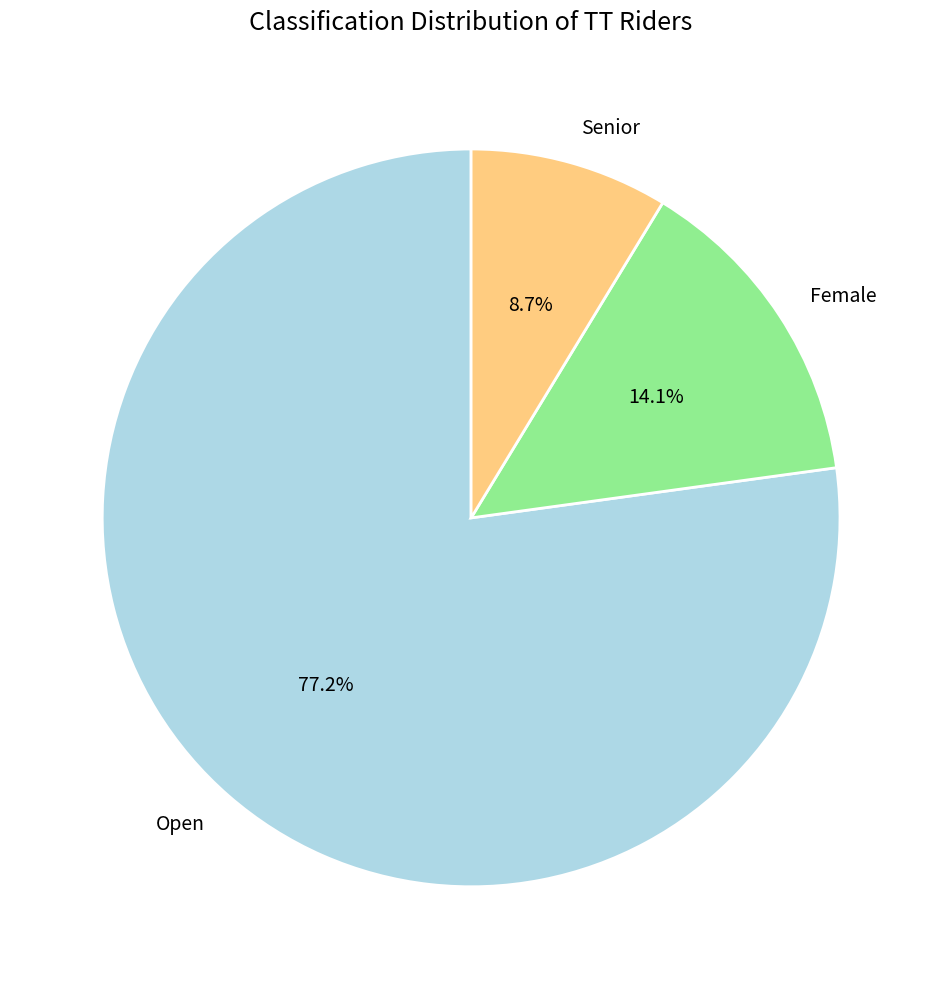

Does Female represent more than half of the total?

No